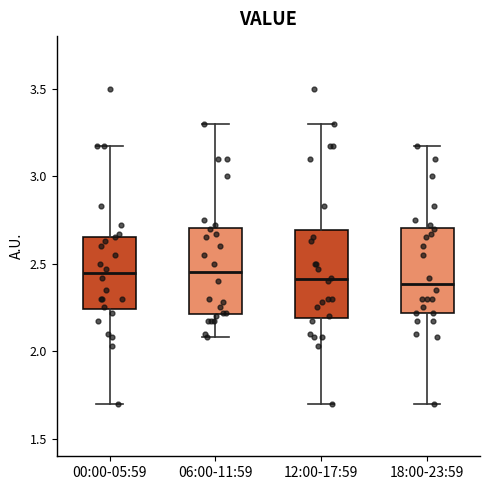

Reading left to right, transcribe this box plot: for each box, give where its median line is, the range the box spans, and where its two whiskers end, as read against the y-axis. The values are not printed on the chart, so give them approximately, as read against the axis.

00:00-05:59: median 2.45, box 2.25 to 2.65, whiskers 1.70 to 3.15
06:00-11:59: median 2.45, box 2.20 to 2.70, whiskers 2.10 to 3.30
12:00-17:59: median 2.40, box 2.20 to 2.70, whiskers 1.70 to 3.30
18:00-23:59: median 2.40, box 2.20 to 2.70, whiskers 1.70 to 3.15